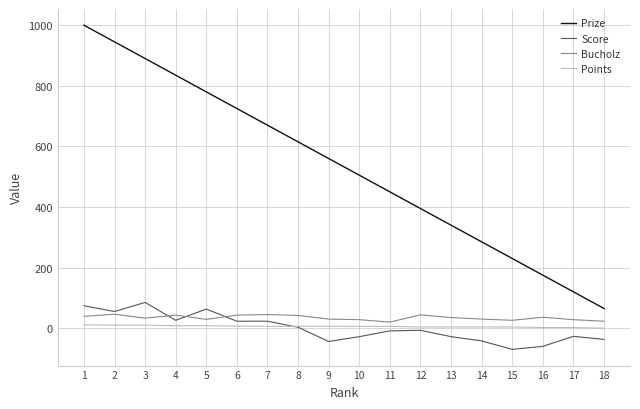

Which series has the widest spread of values?

Prize